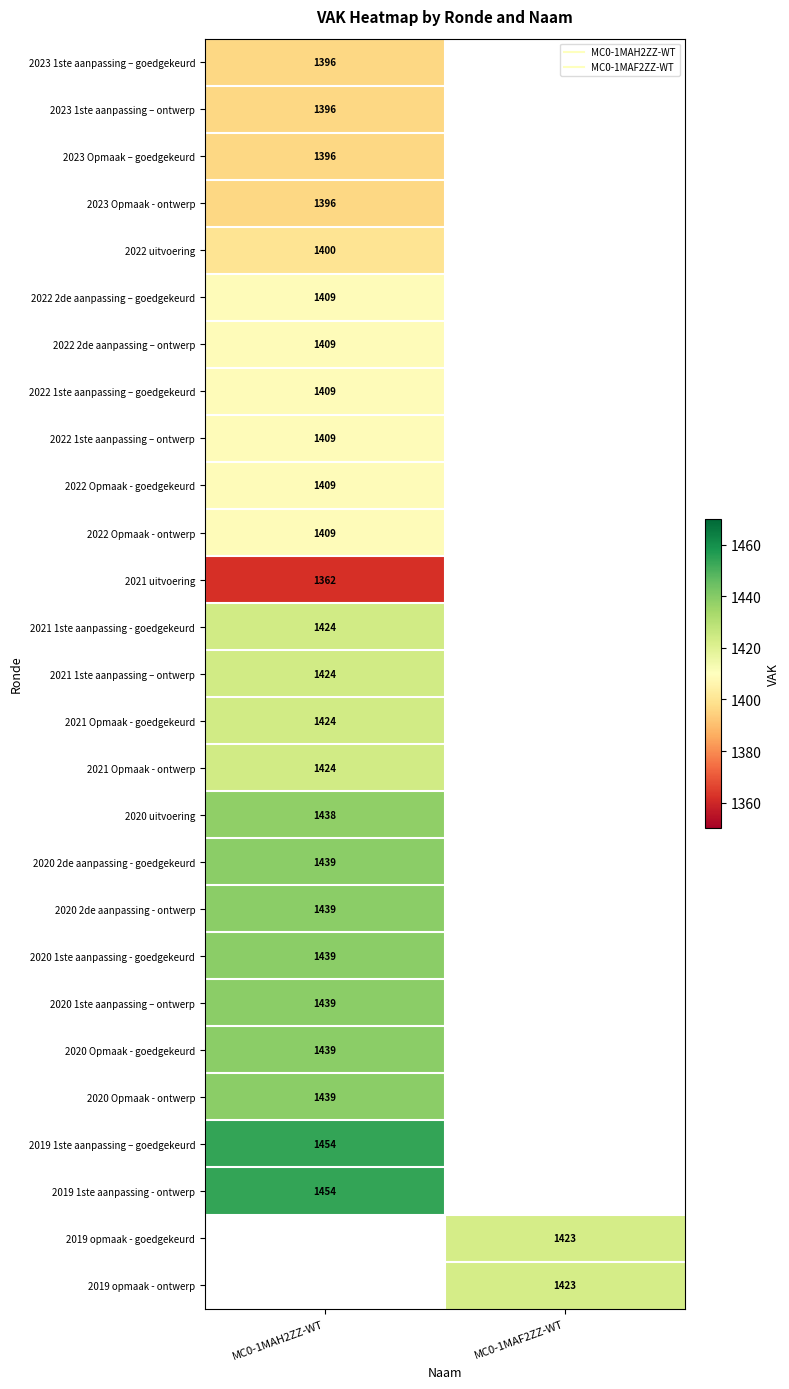

At how many categories does at least one series exceed 1383?

2